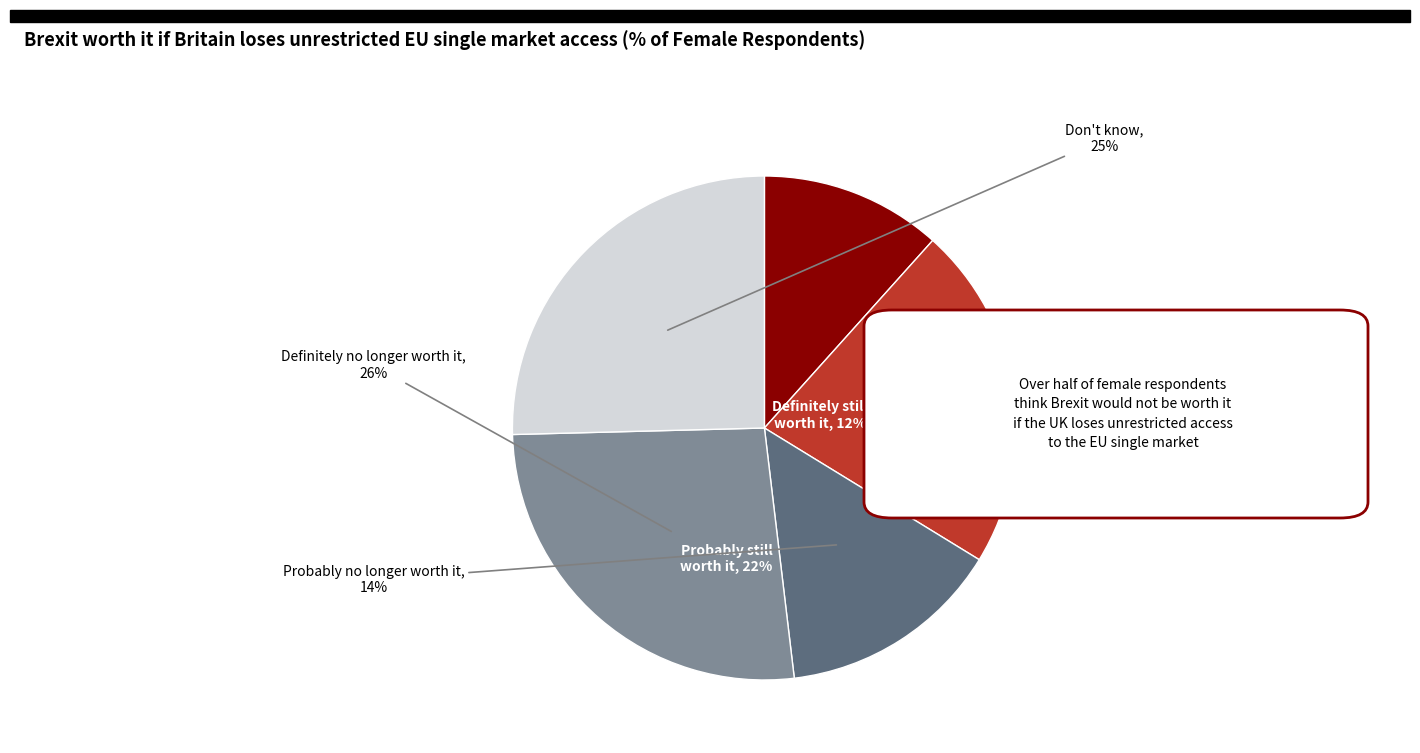

Rank the categories by value from lowest to highest.

Brexit would definitely still be worth it, Brexit would probably no longer be worth it, Brexit would probably still be worth it, Don't know, Brexit would definitely no longer be worth it